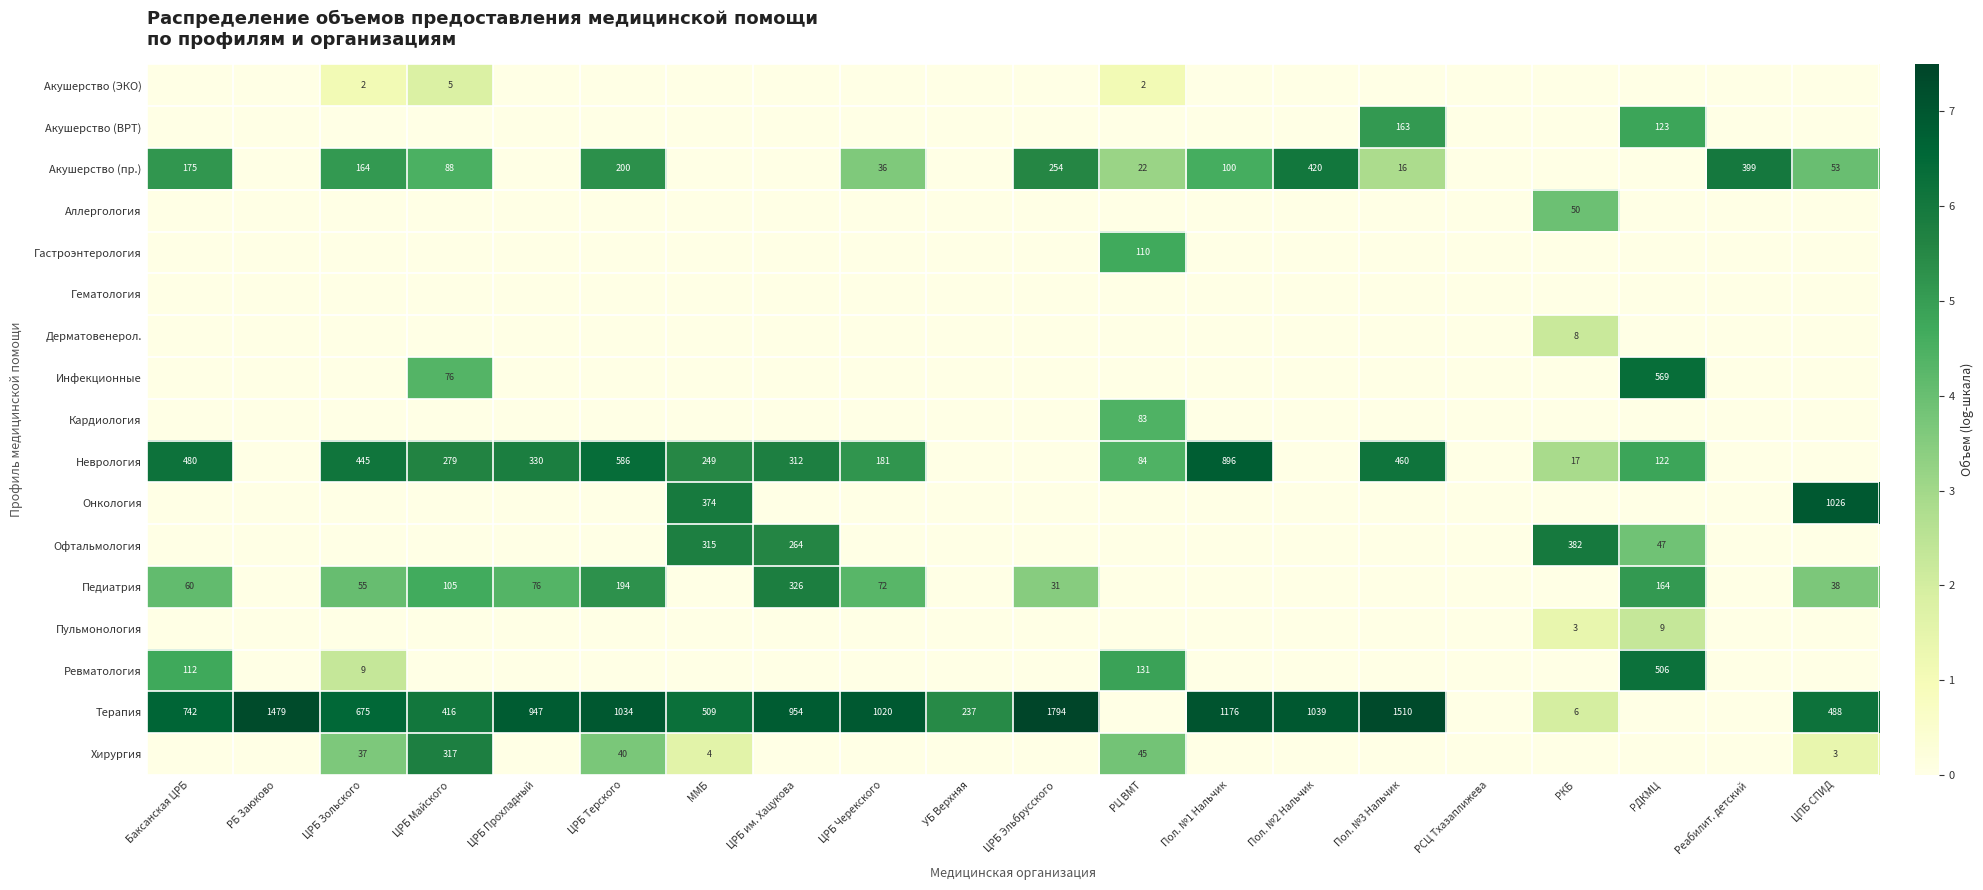

What is the sum of the Педиатрия values at ЦРБ Черекского and ЦПБ СПИД?

110